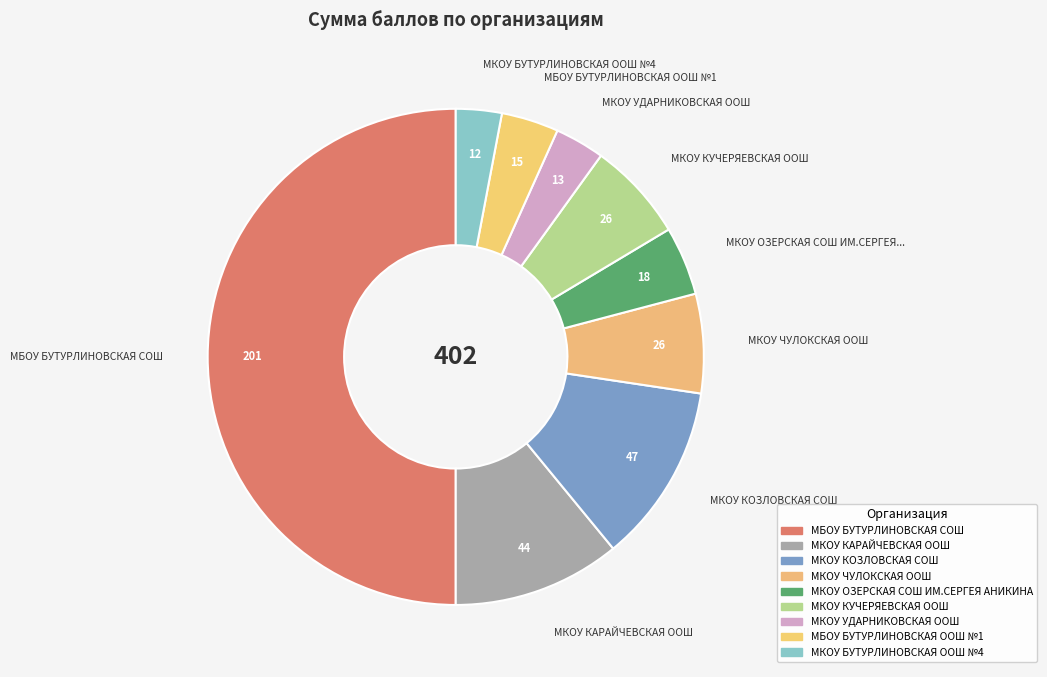

What is the largest slice in the pie chart?

МБОУ БУТУРЛИНОВСКАЯ СОШ